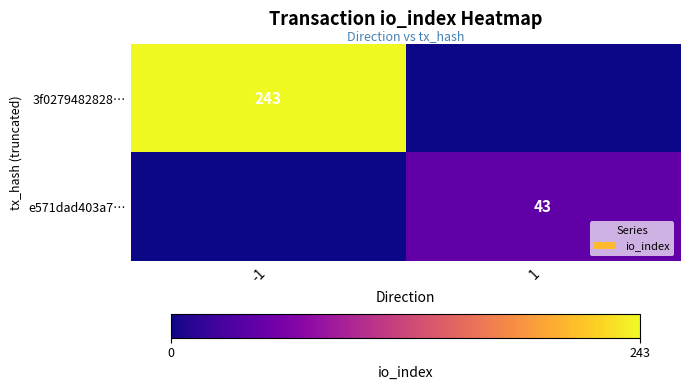

The value of e571dad403a7… at 1 is 43. True or false?

True